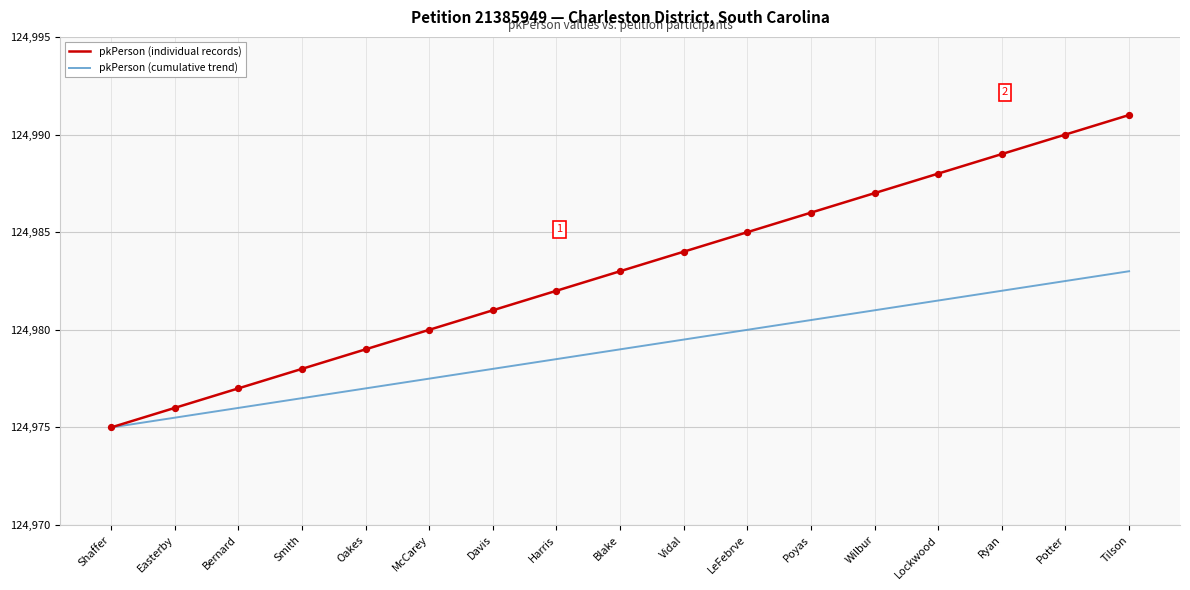

What is the total value across all series at McCarey?

249957.5